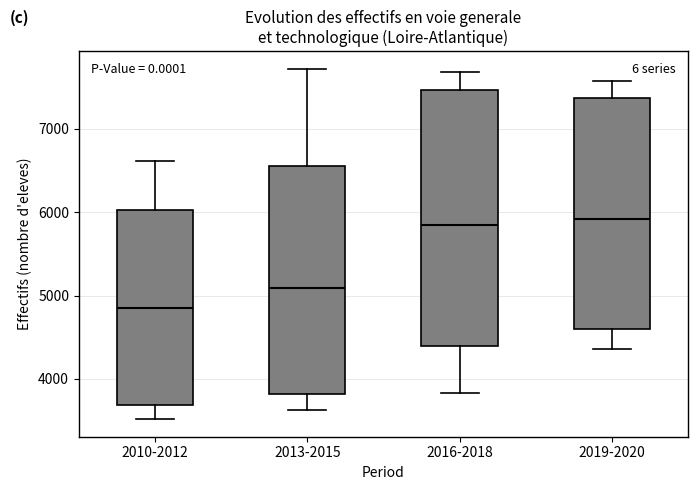

Which box's median line is the lowest?

2010-2012